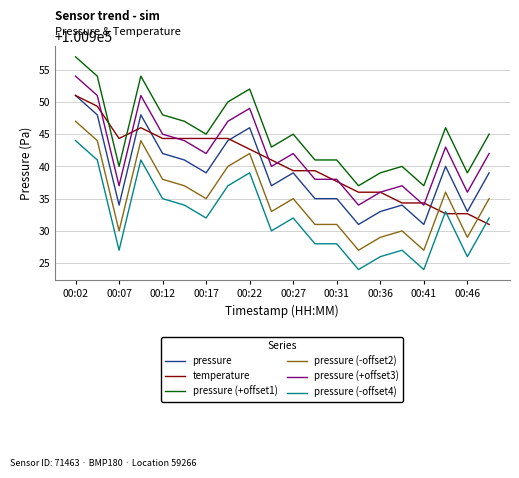

True or false: pressure (+offset3) and pressure (-offset4) intersect in this chart.

False